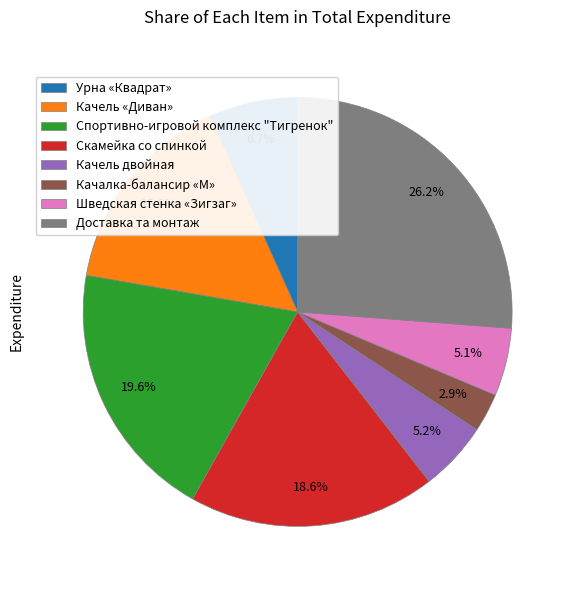

Between Качалка-балансир «М» and Спортивно-игровой комплекс "Тигренок", which is larger?

Спортивно-игровой комплекс "Тигренок"